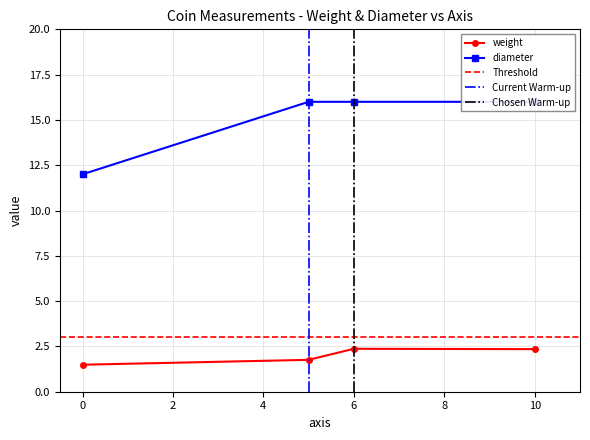

At which category does the chart reach its peak across all series?

10